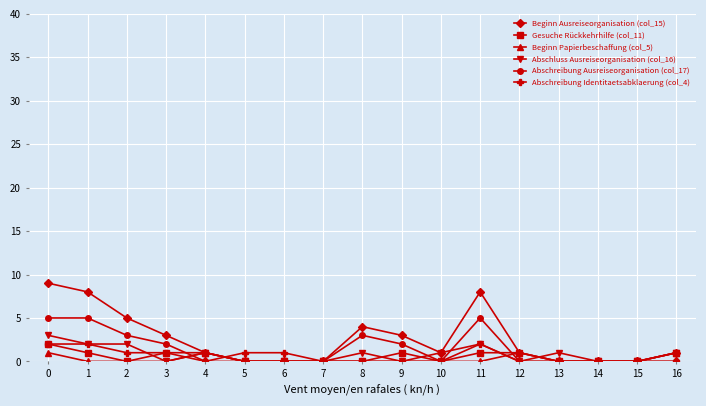

What is the highest value of the Abschreibung Ausreiseorganisation (col_17) series?

5